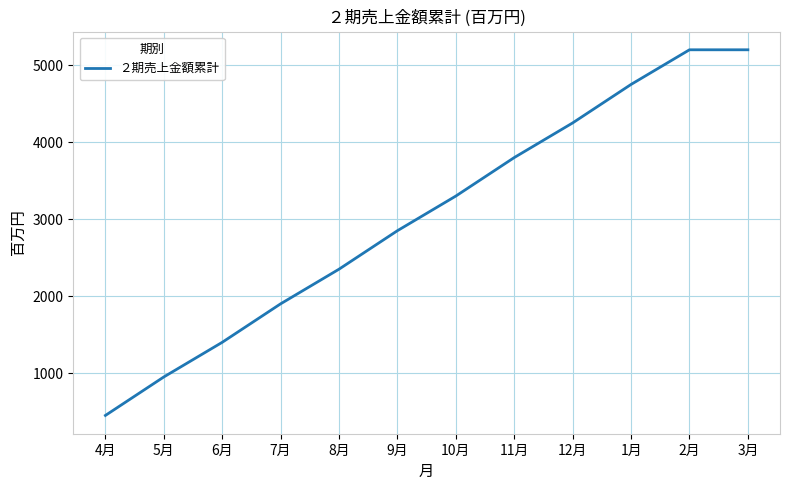

Between 11月 and 4月, which is larger?

11月